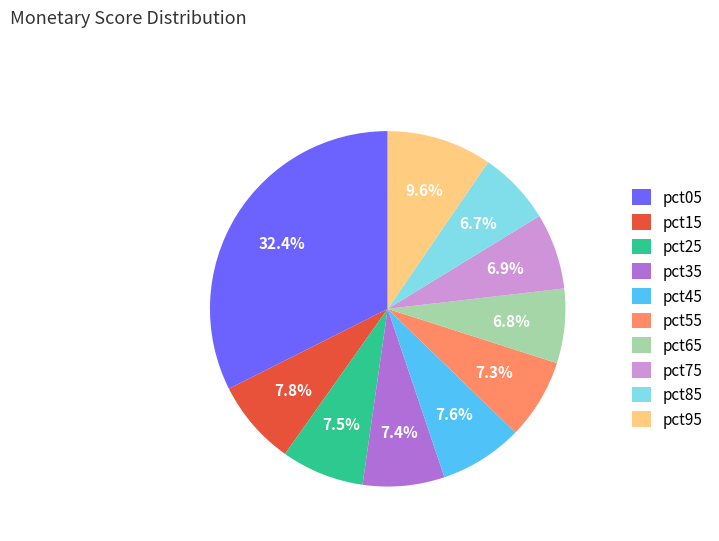

To the nearest percent, what is the average slice percentage?

10%